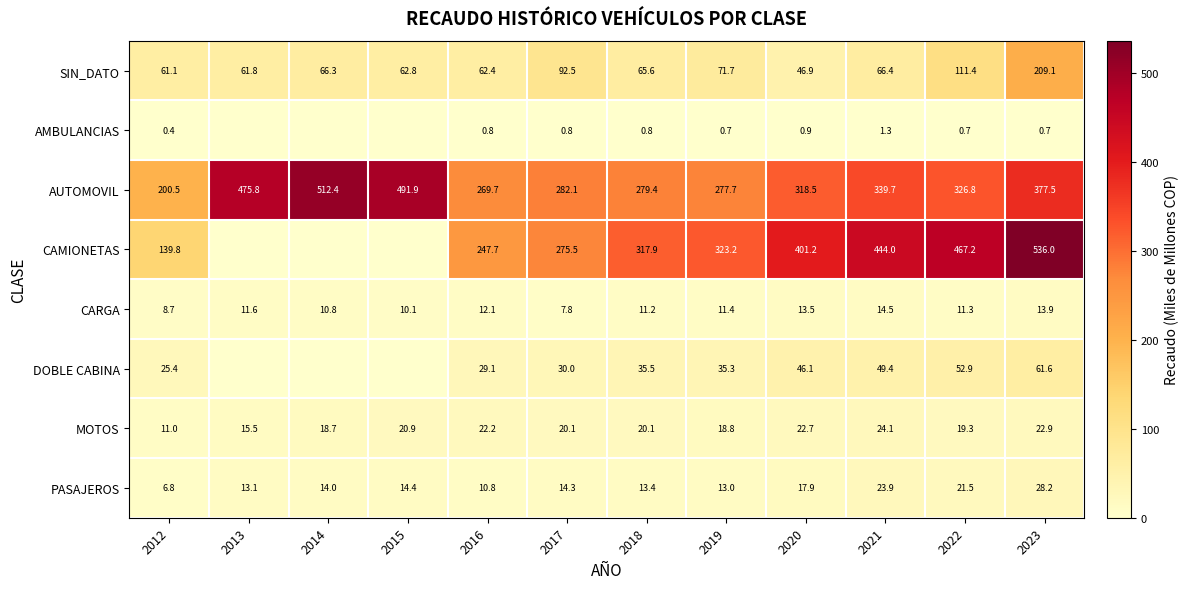

What is the sum of the PASAJEROS values at 2023 and 2021?

52.1